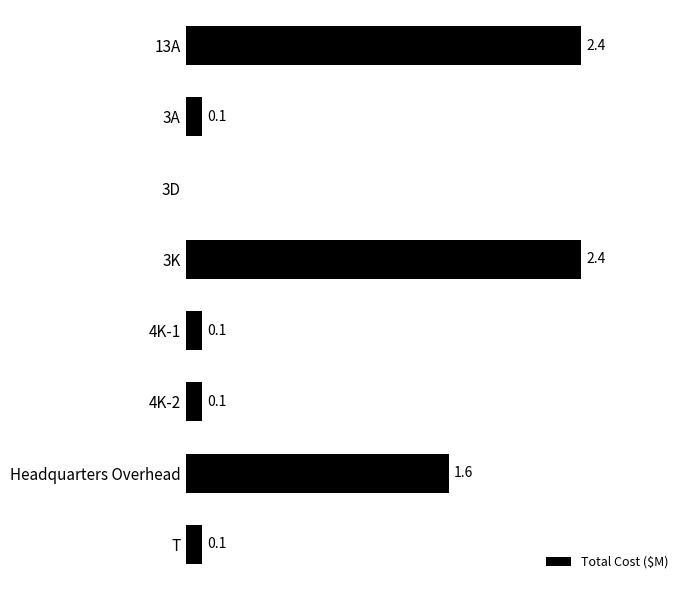

Between 3A and 3K, which is larger?

3K